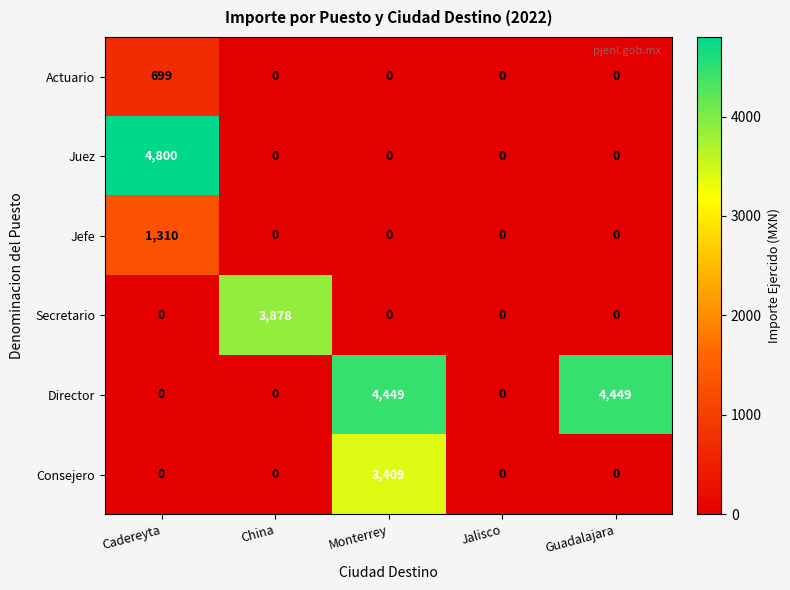

Reading left to right, transcribe all the data shown in this chart.

Actuario: 699	0	0	0	0
Juez: 4800	0	0	0	0
Jefe: 1310	0	0	0	0
Secretario: 0	3878	0	0	0
Director: 0	0	4449	0	4449
Consejero: 0	0	3409	0	0